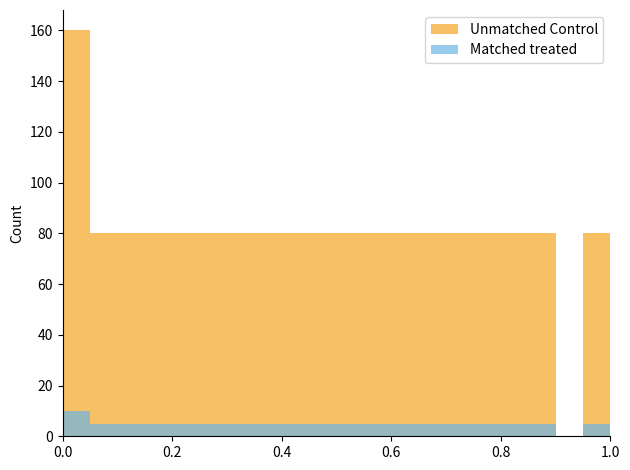

What is the difference between the highest and lowest values at 13?

75